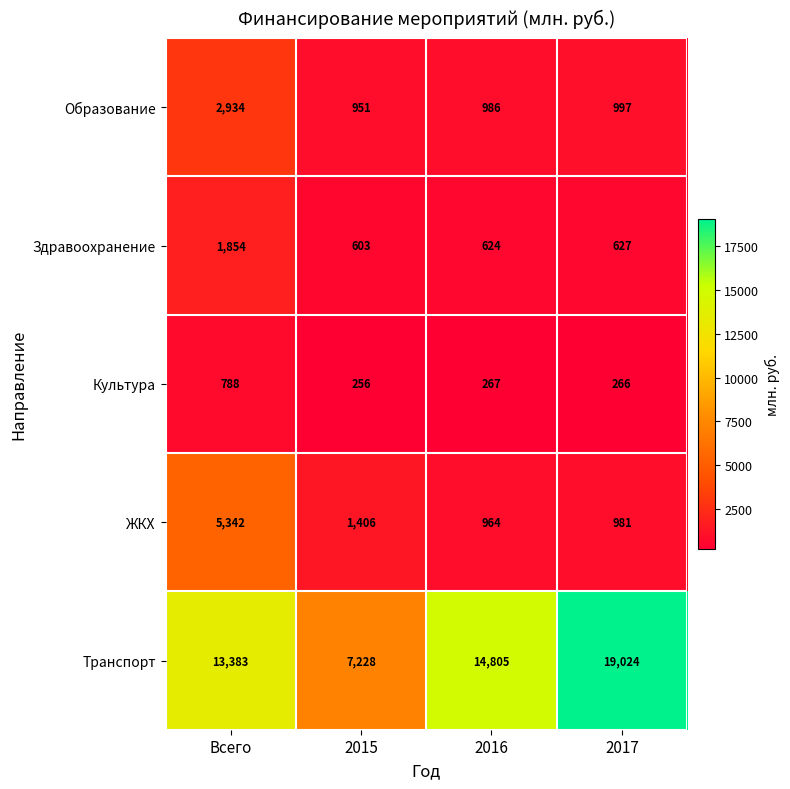

What is the difference between the Здравоохранение values at 2016 and Всего?

1230